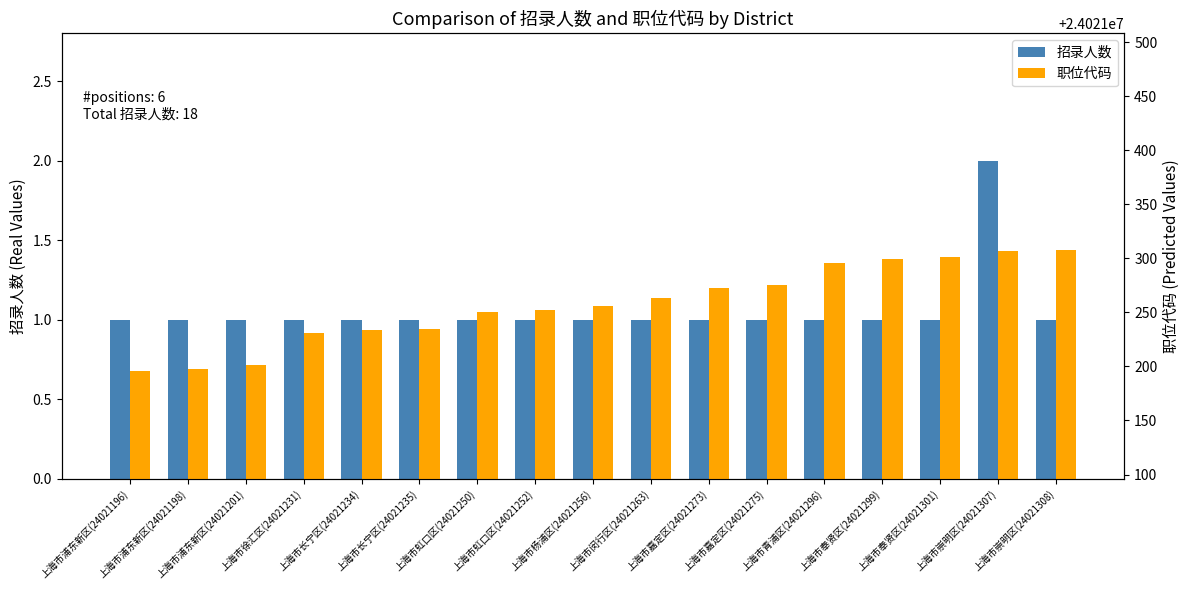

What is the difference between the maximum and second lowest values in the 职位代码 series?

110